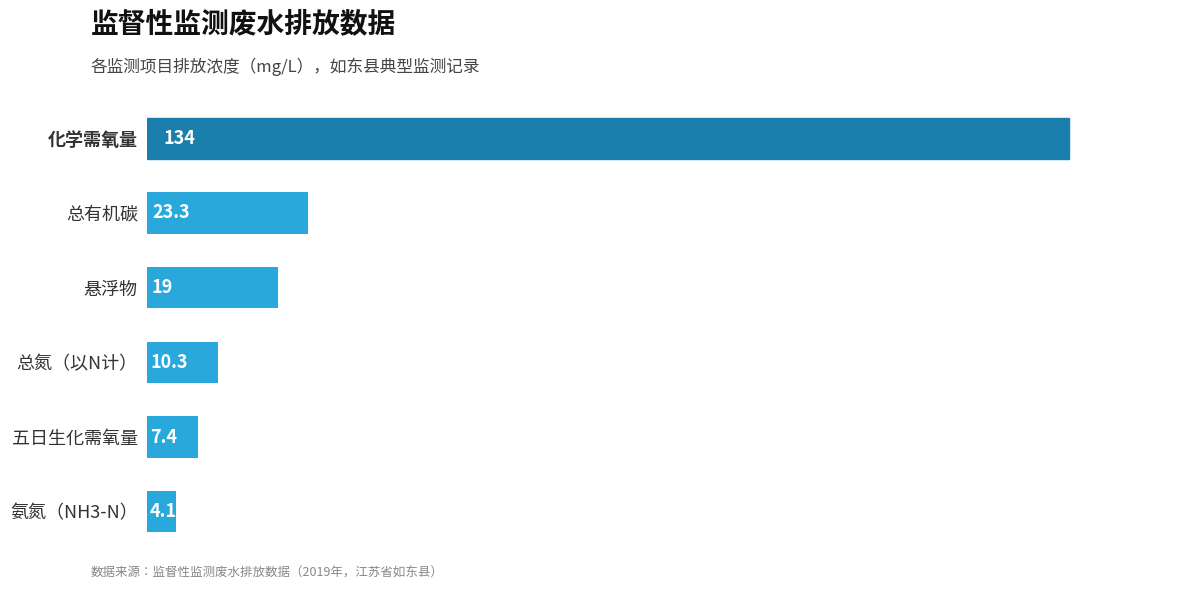

What is the average value?

33.0